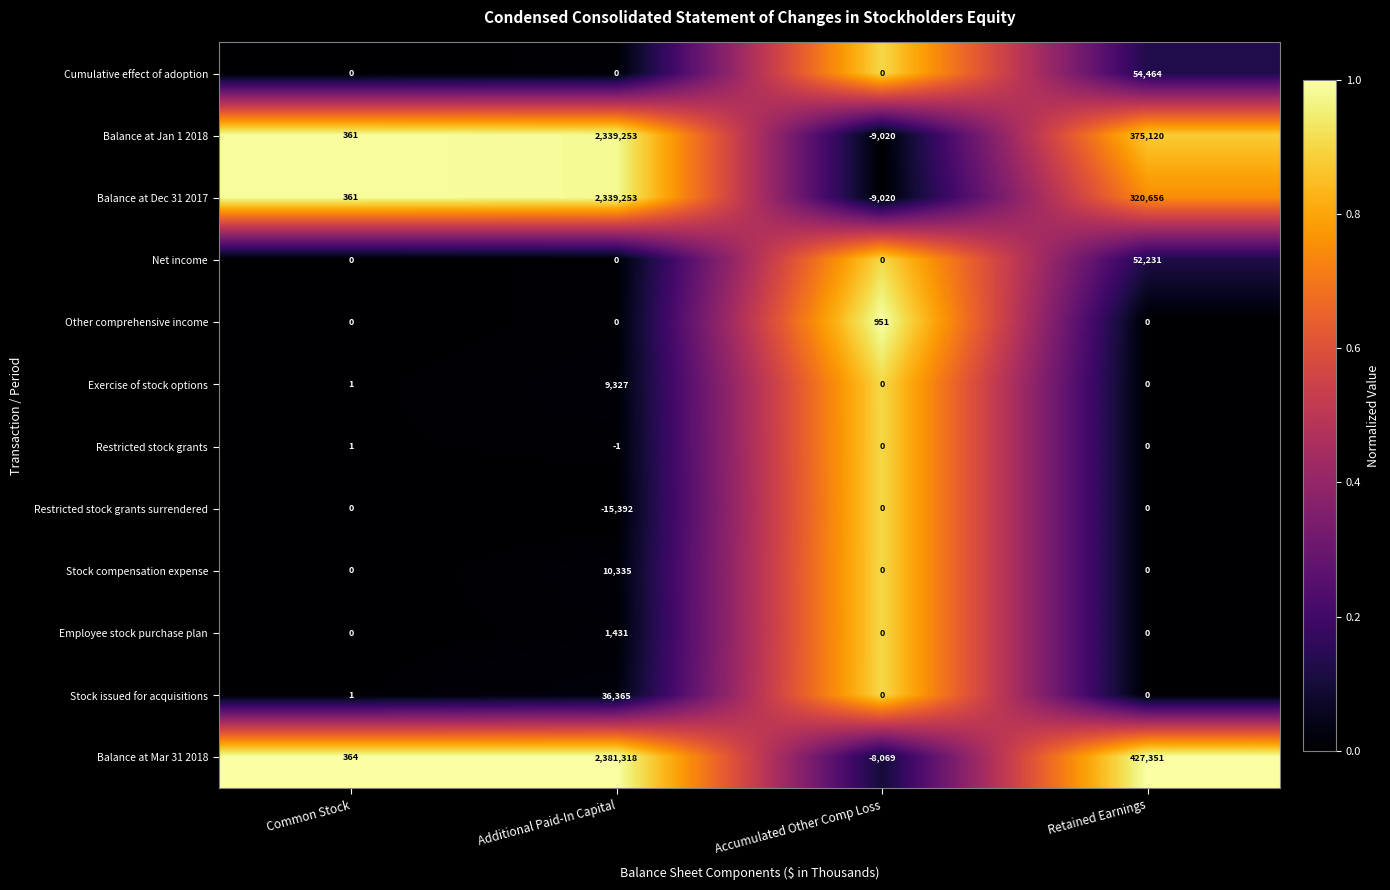

The value of Restricted stock grants at Additional Paid-In Capital is -2. True or false?

False